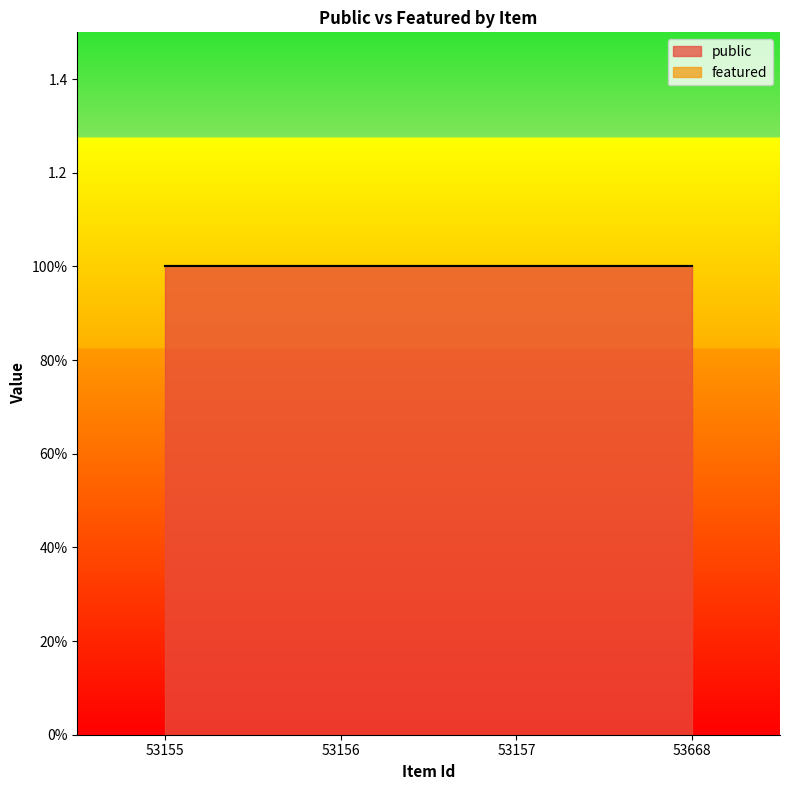

How many series are shown in this chart?

2